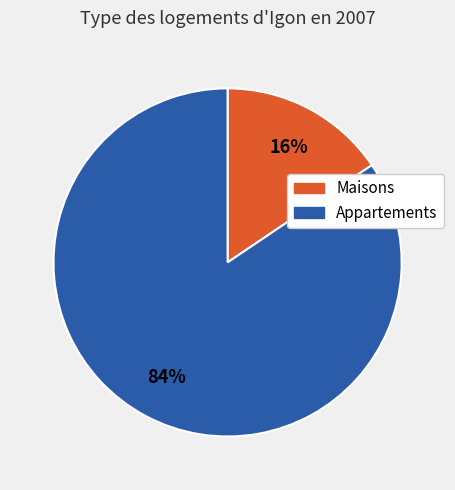

Is there a majority slice in this chart?

Yes